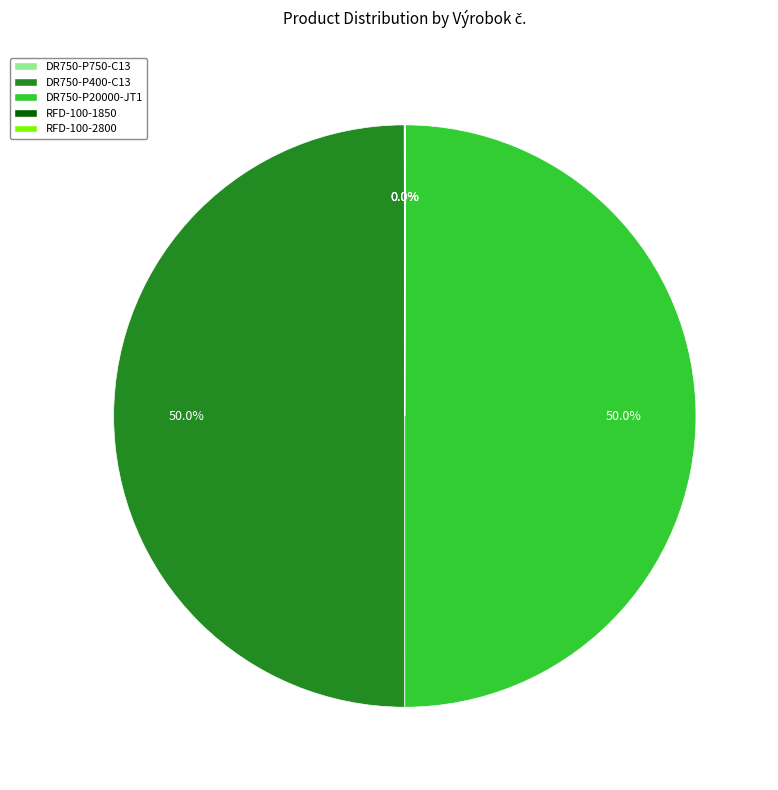

Combined, do DR750-P20000-JT1 and DR750-P400-C13 account for over 50%?

Yes